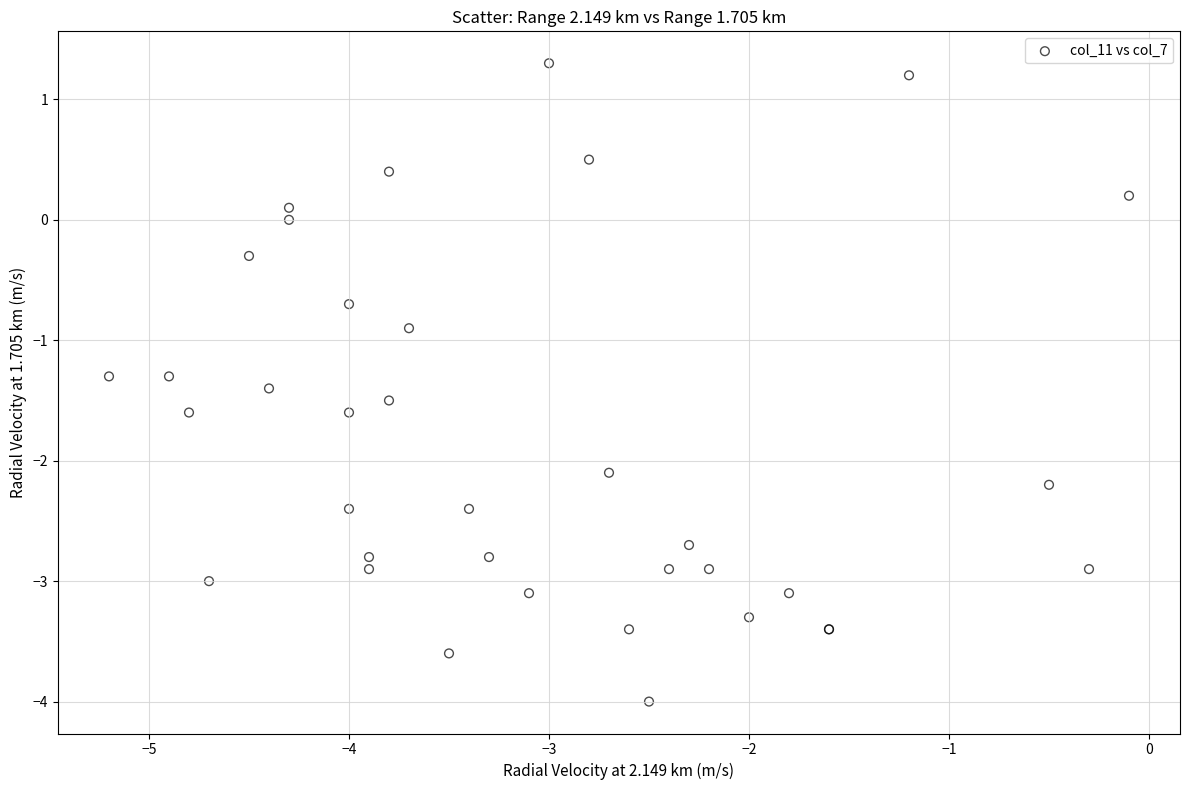

What Y value in the scatter plot is closest to -1?

-0.9